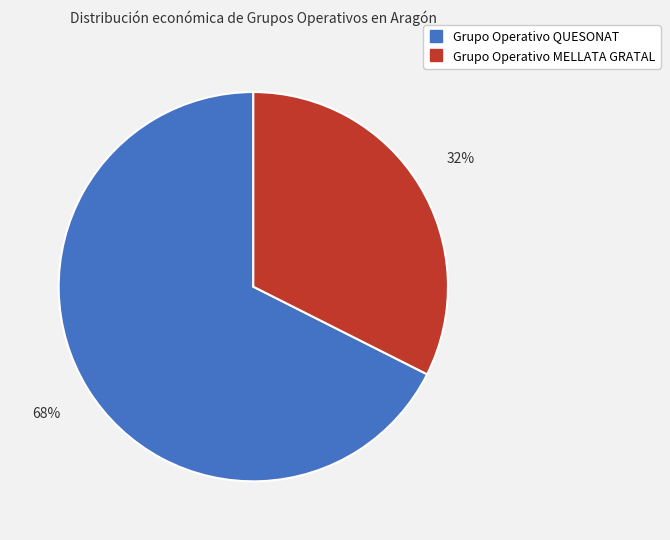

To the nearest percent, what percentage of the pie is Grupo Operativo MELLATA GRATAL?

32%